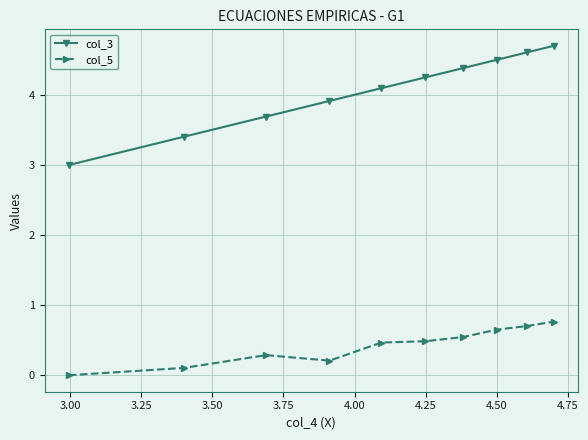

What is the lowest value of the col_3 series?

3.0